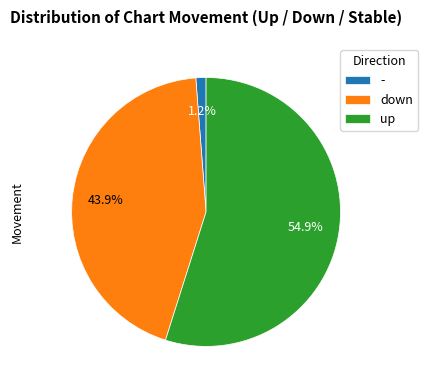

To the nearest percent, what is the average slice percentage?

33%